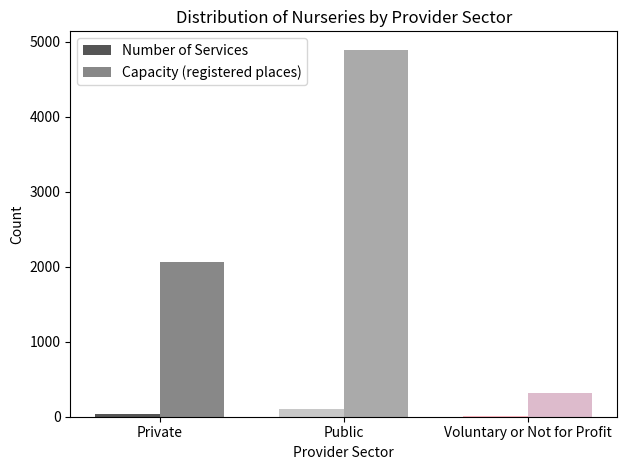

Reading right to left, transcribe all the data shown in this chart.

Number of Services: Voluntary or Not for Profit=5	Public=105	Private=35
Capacity (registered places): Voluntary or Not for Profit=318	Public=4897	Private=2062